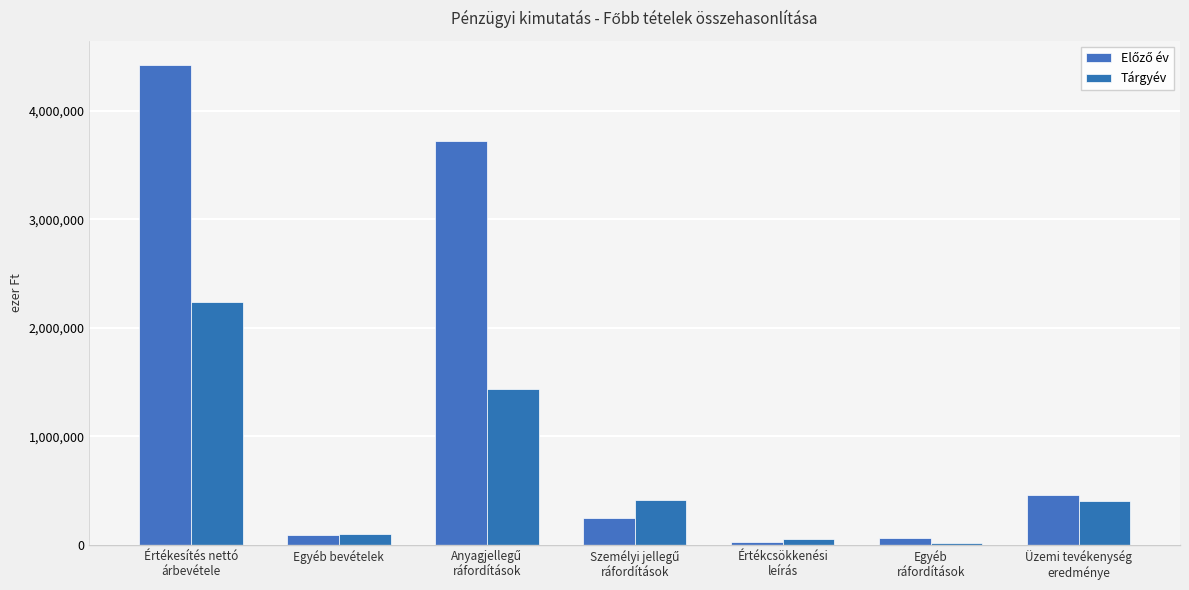

Which series has the largest total across all categories?

Előző év